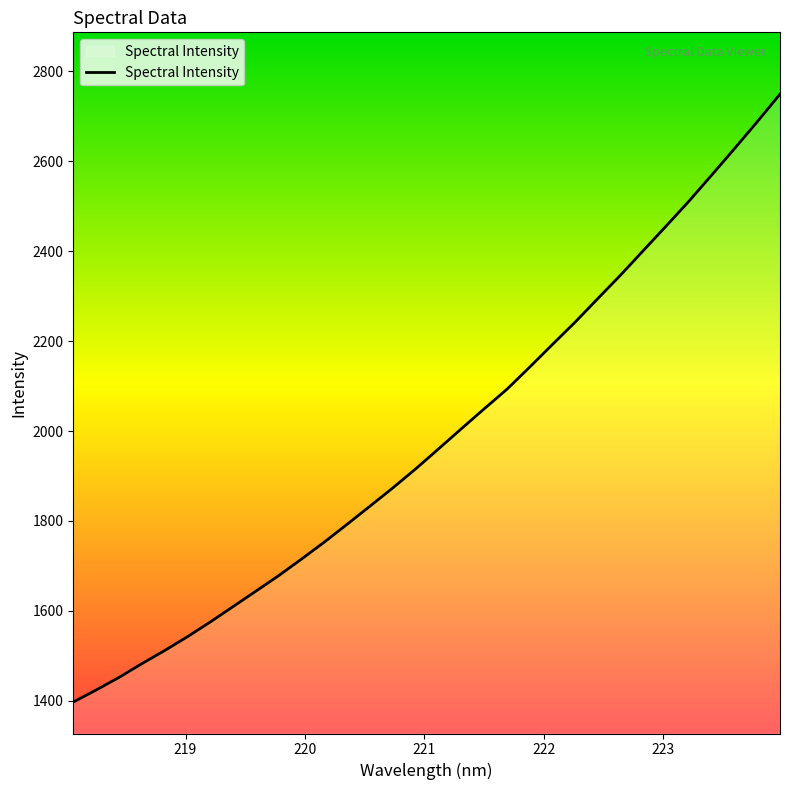

What is the smallest value displayed?

1397.2